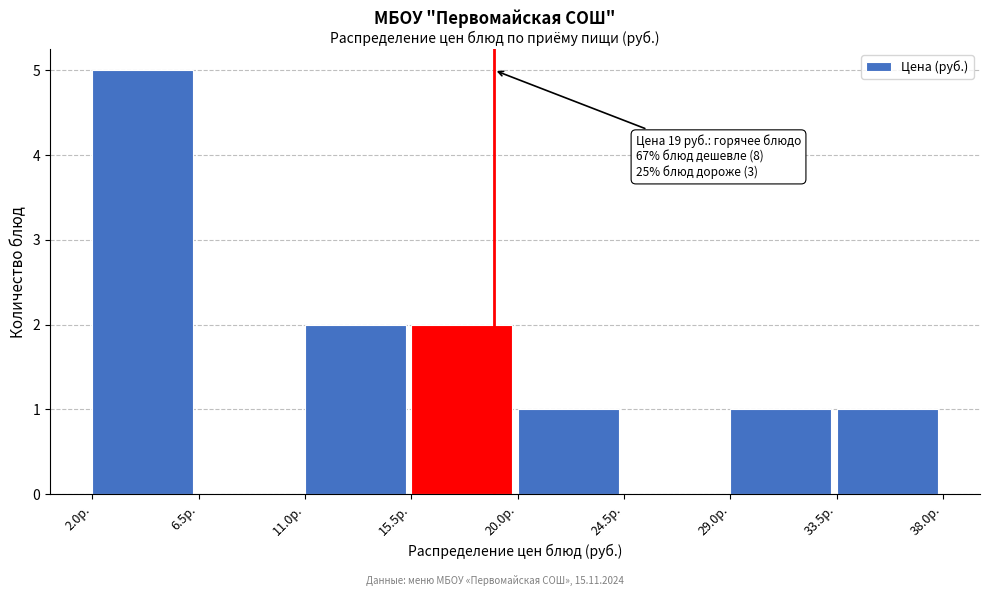

Over which range of the x-axis is the bar tallest?

2.0 to 6.5